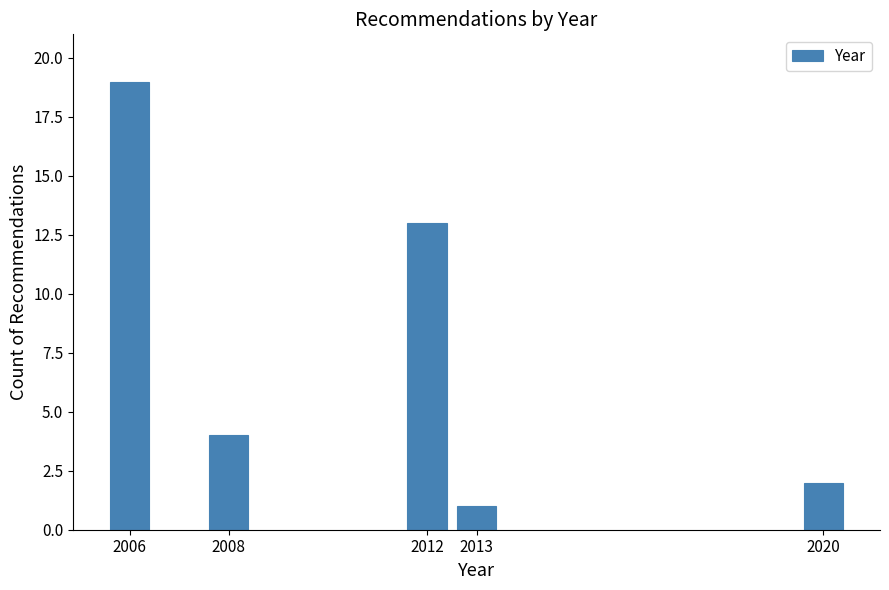

Reading right to left, transcribe all the data shown in this chart.

2	1	13	4	19